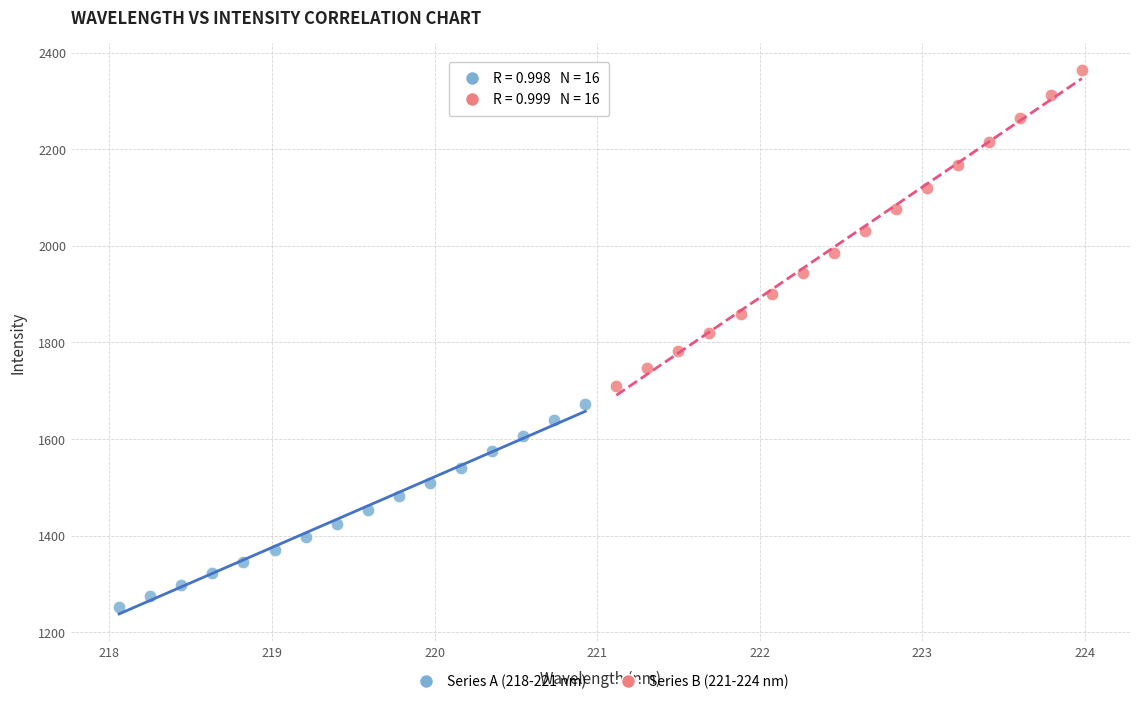

Which series has the largest Y range (max minus min)?

Series B (221-224 nm)